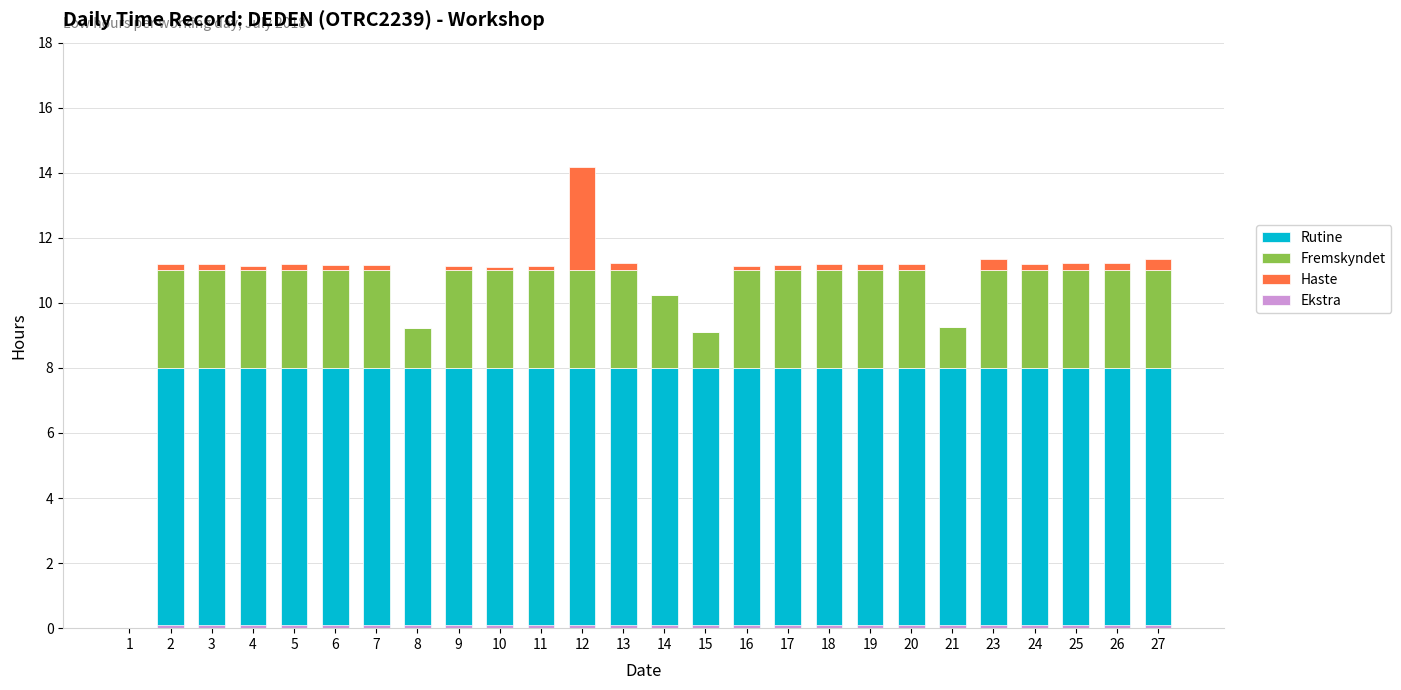

What is the sum of all Haste values?

7.1